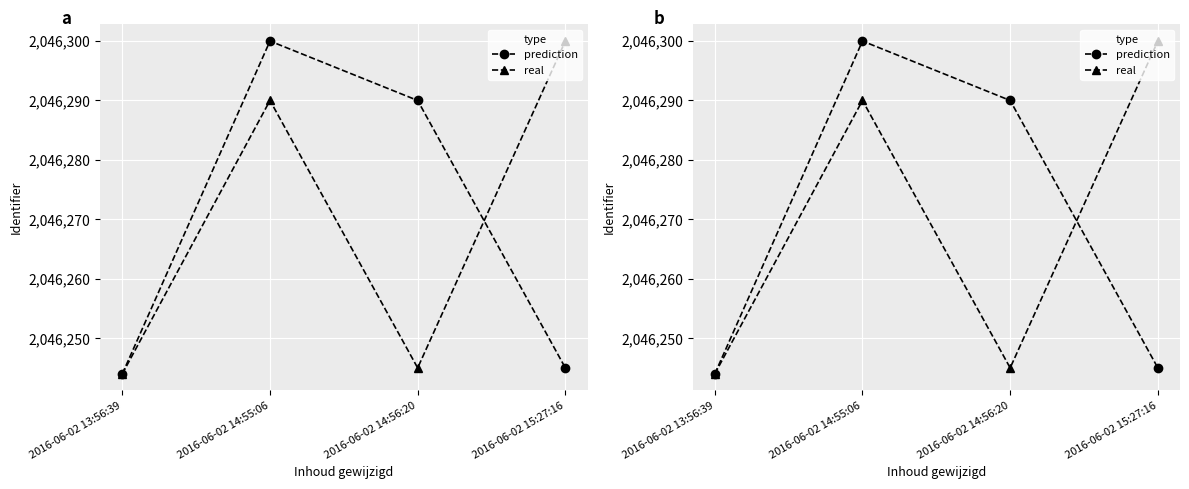

Where is the first local maximum for real?

2016-06-02 14:55:06